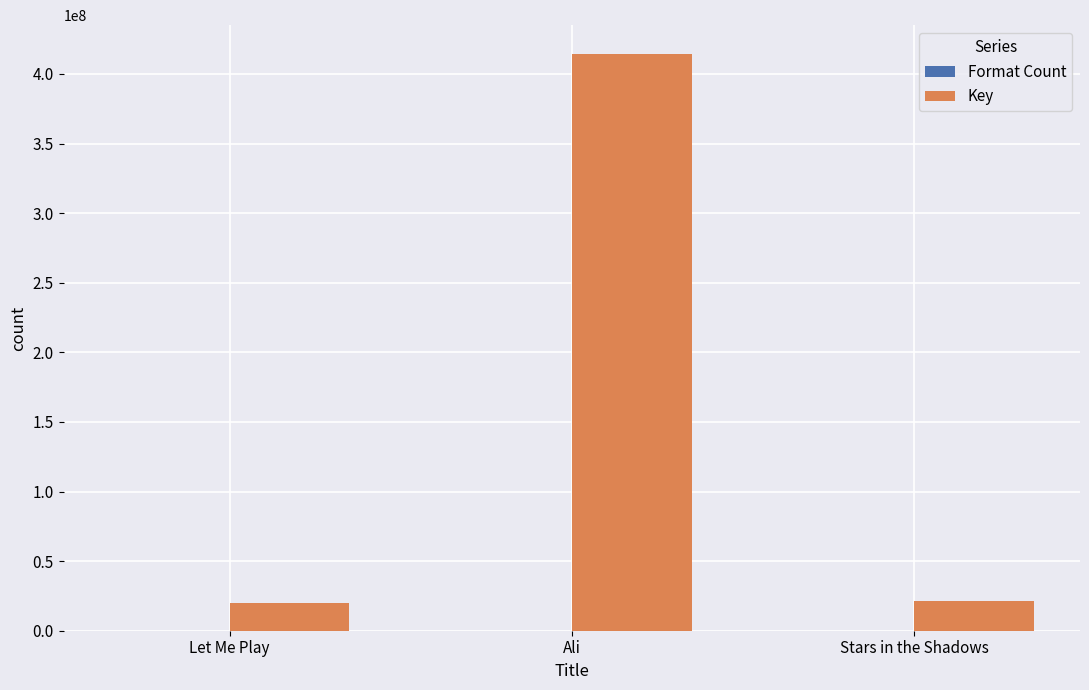

At which label is Key closest to 216982898?

Stars in the Shadows